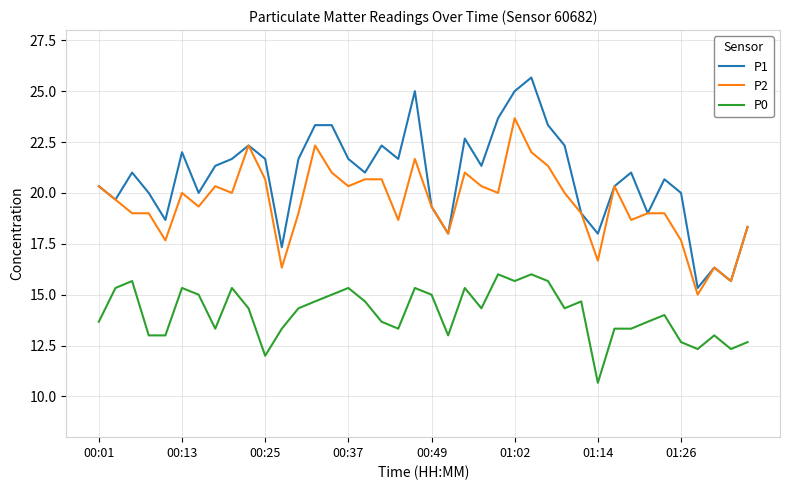

What is the sum of all P1 values?

831.0